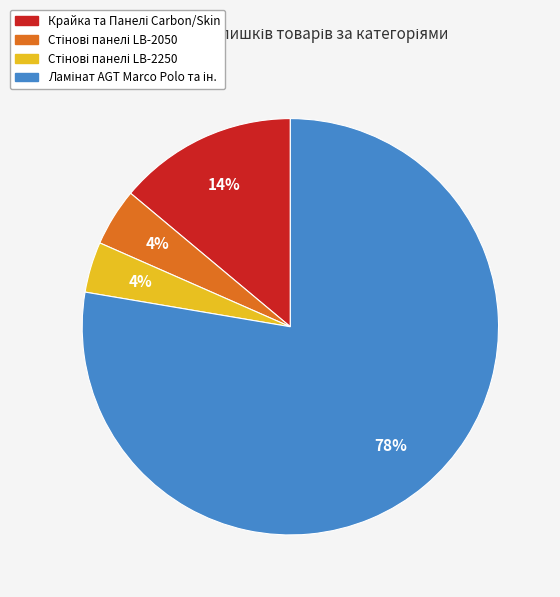

To the nearest percent, what is the difference between the largest and smallest slice percentages?

74%